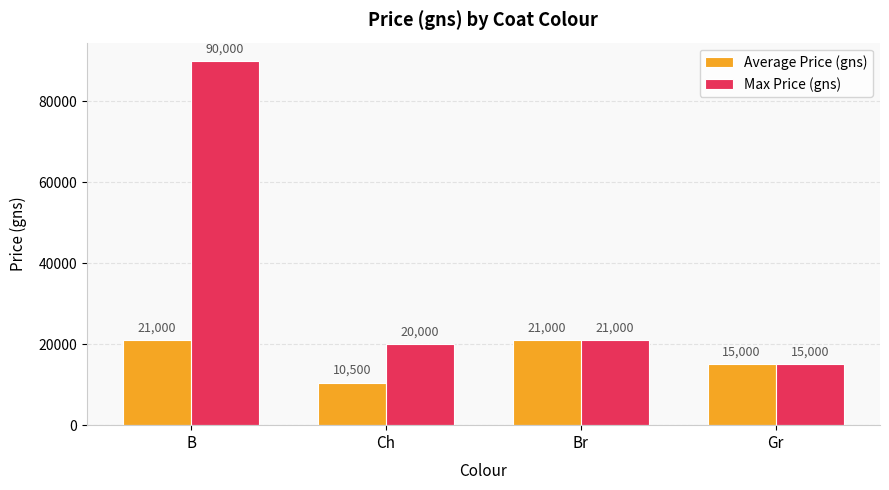

Rank the series at B from highest to lowest value.

Max Price (gns), Average Price (gns)